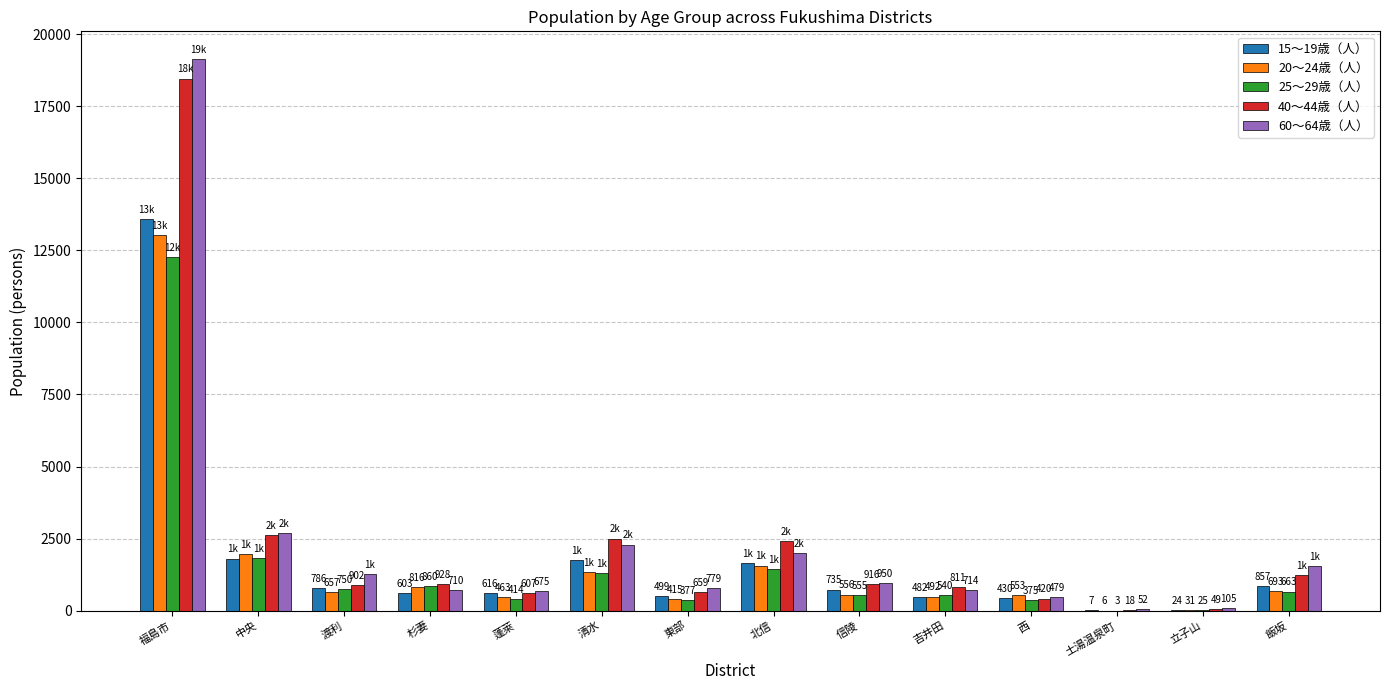

What is the sum of all 60～64歳（人） values?

33416